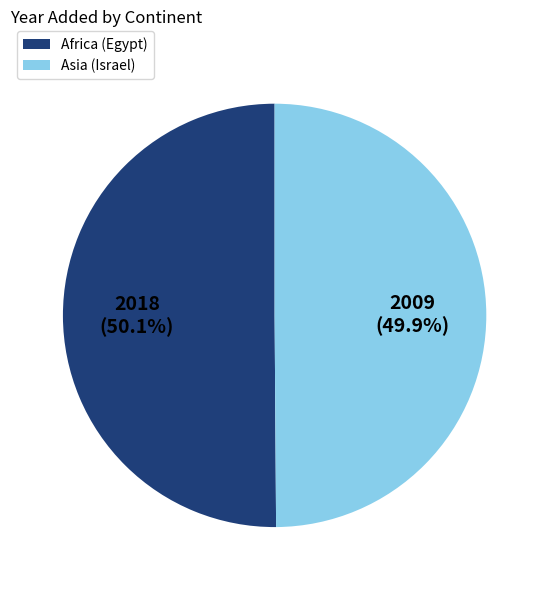

To the nearest percent, what portion does Africa (Egypt) represent?

50%